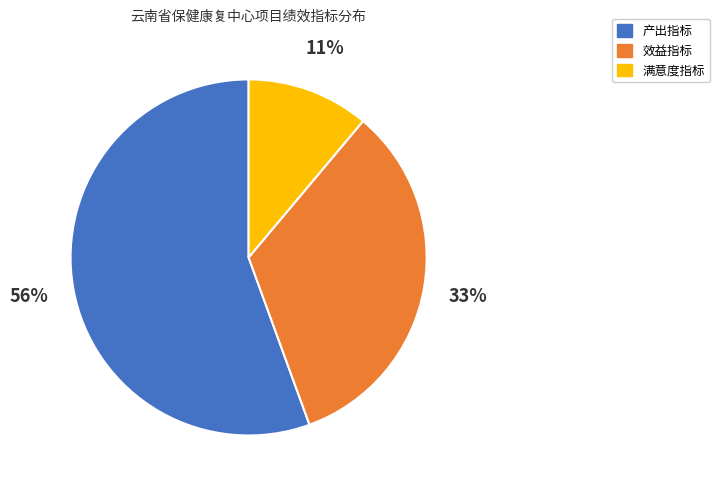

To the nearest percent, what is the average slice percentage?

33%